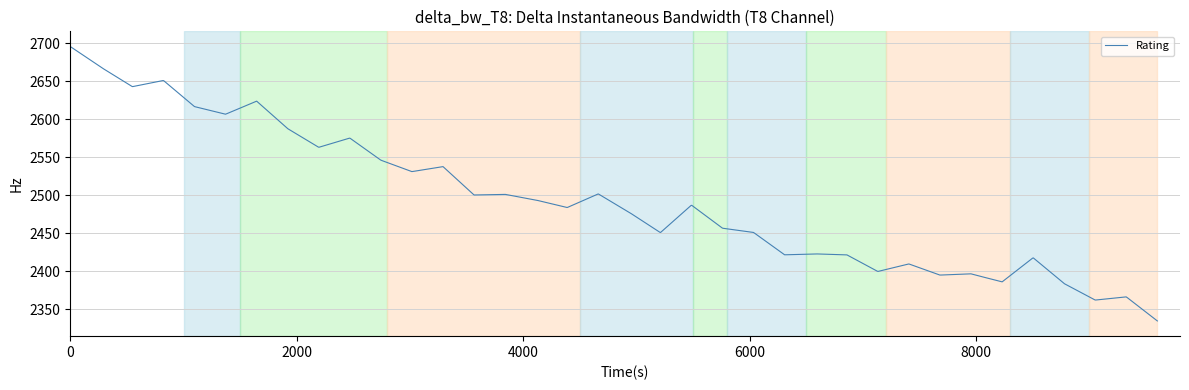

What is the maximum value shown in the chart?

2695.5